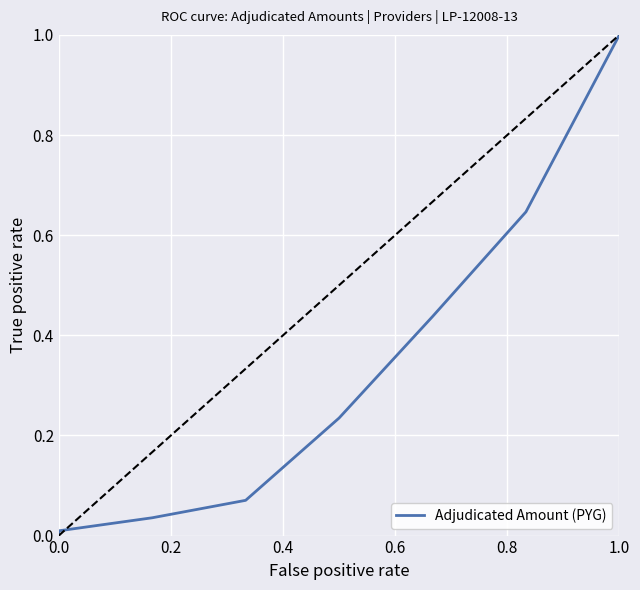

True or false: the data shows 1.0 at 1.0.

True